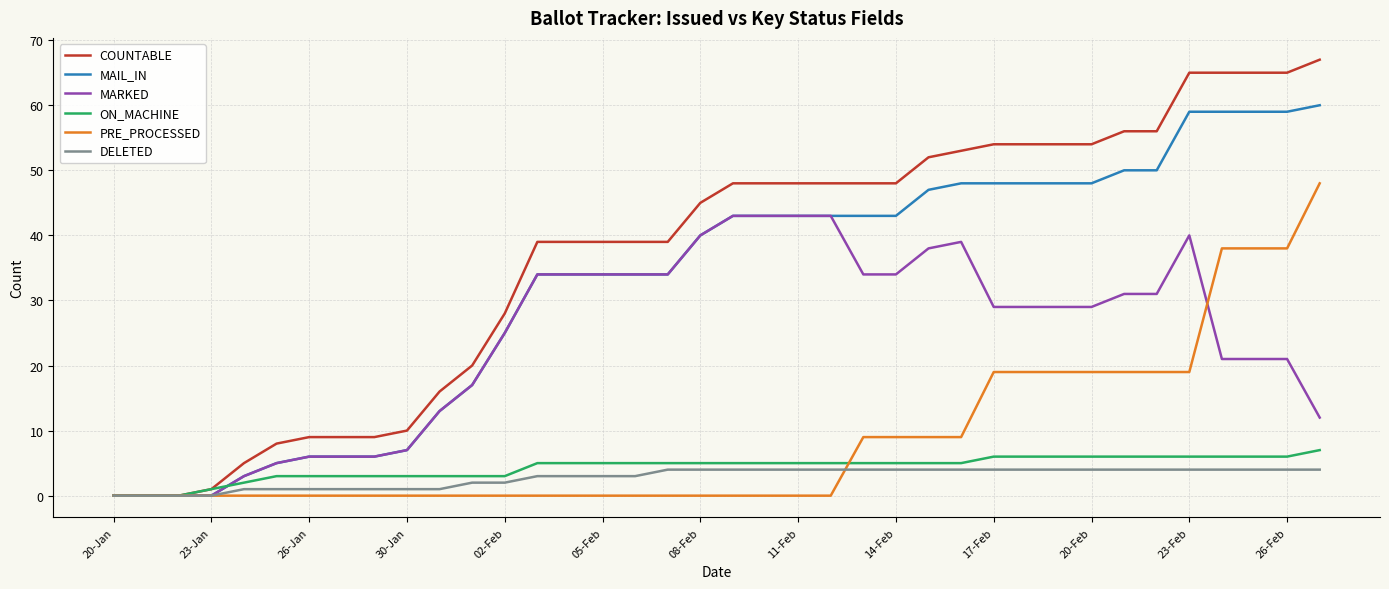

What is the highest value of the ON_MACHINE series?

7